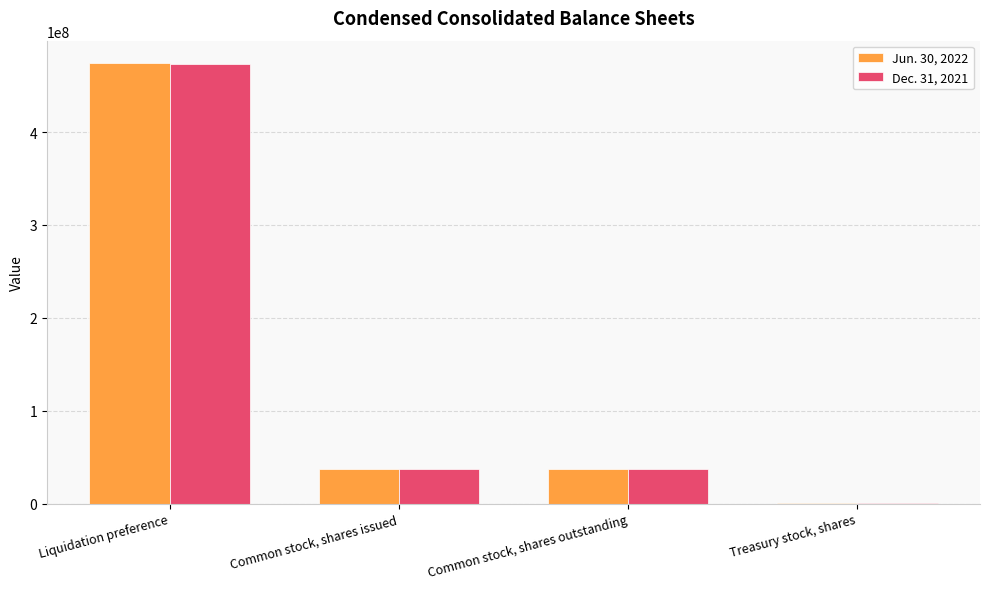

At which category does the chart reach its peak across all series?

Liquidation preference